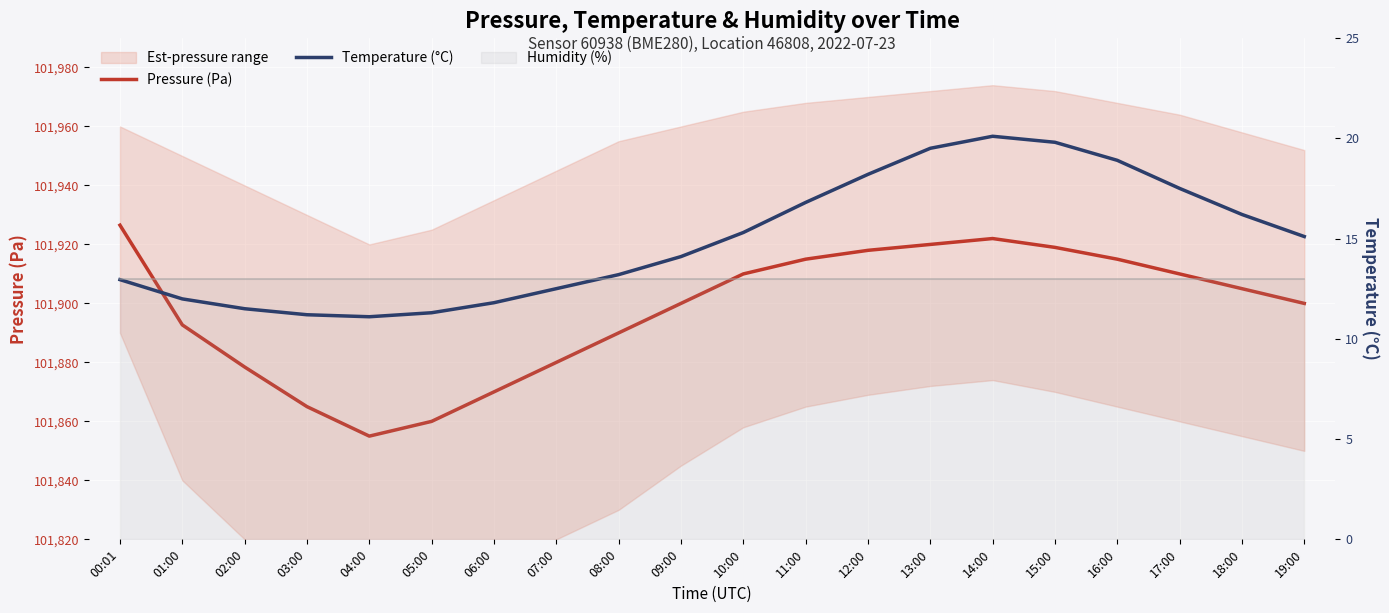

True or false: Pressure (Pa) and Temperature (°C) intersect in this chart.

False